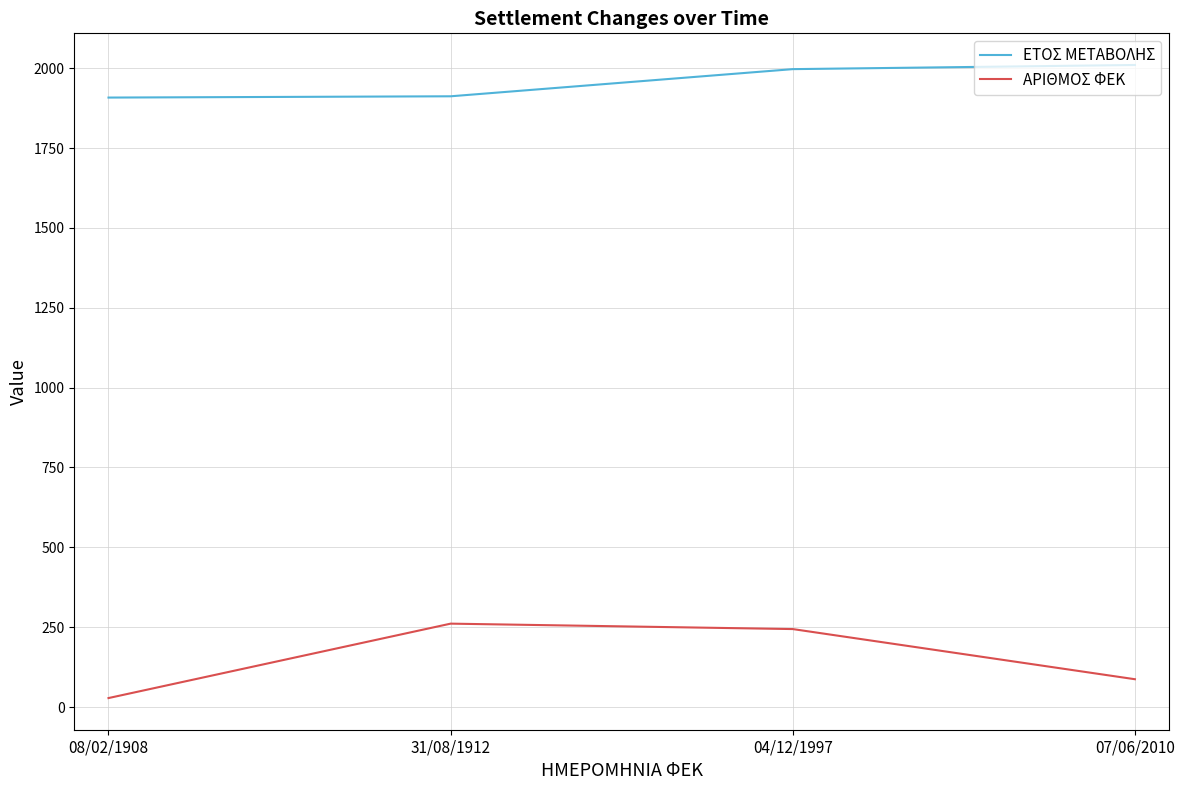

True or false: ΕΤΟΣ ΜΕΤΑΒΟΛΗΣ and ΑΡΙΘΜΟΣ ΦΕΚ intersect in this chart.

False